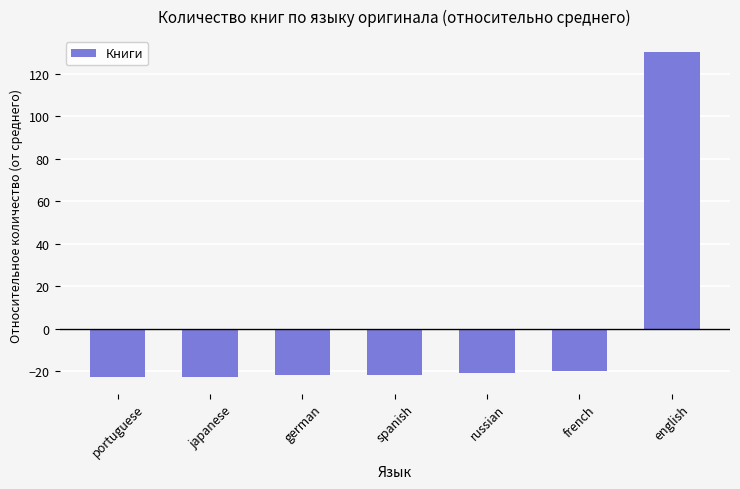

Reading left to right, what are all the values shown in this chart?

-22.9	-22.9	-21.9	-21.9	-20.9	-19.9	130.1